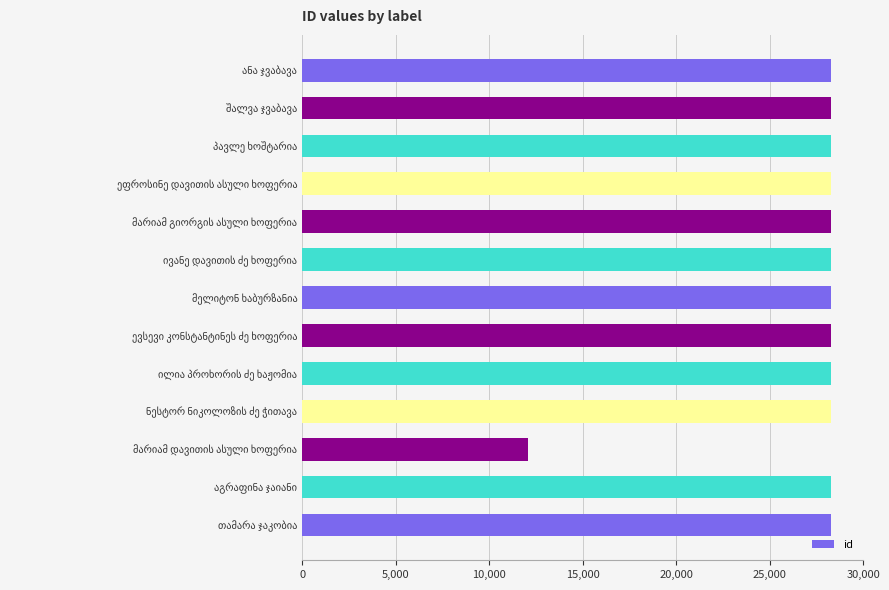

What is the difference between the maximum and minimum values?

16205